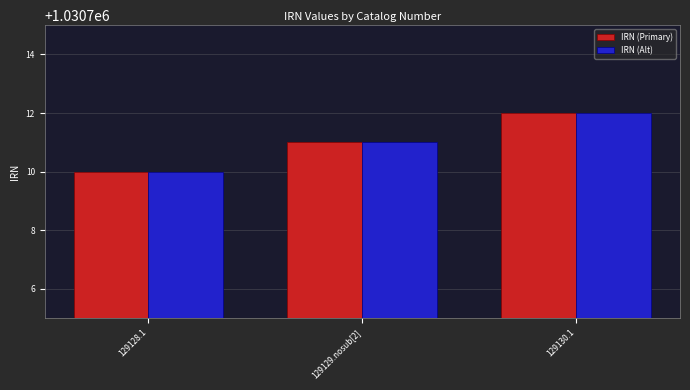

What is the approximate value of IRN (Primary) at 129129.nosub[2]?

1030711